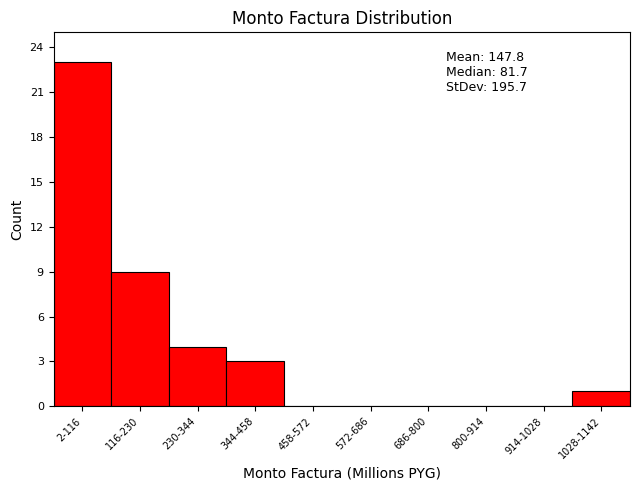

Reading left to right, list all the values displayed in this chart.

2-116=23	116-230=9	230-344=4	344-458=3	458-572=0	572-686=0	686-800=0	800-914=0	914-1028=0	1028-1142=1